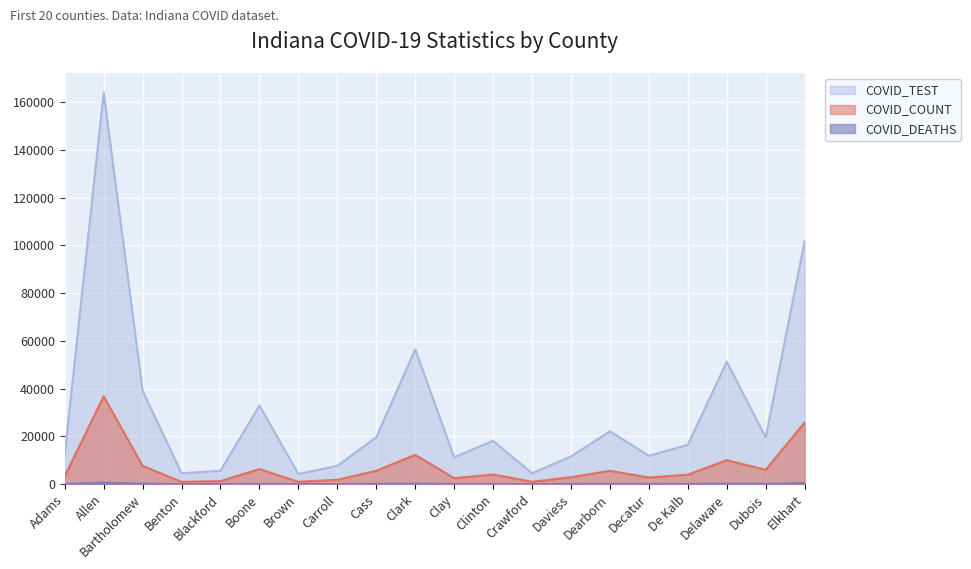

Which has a higher value, Dubois or Allen?

Allen